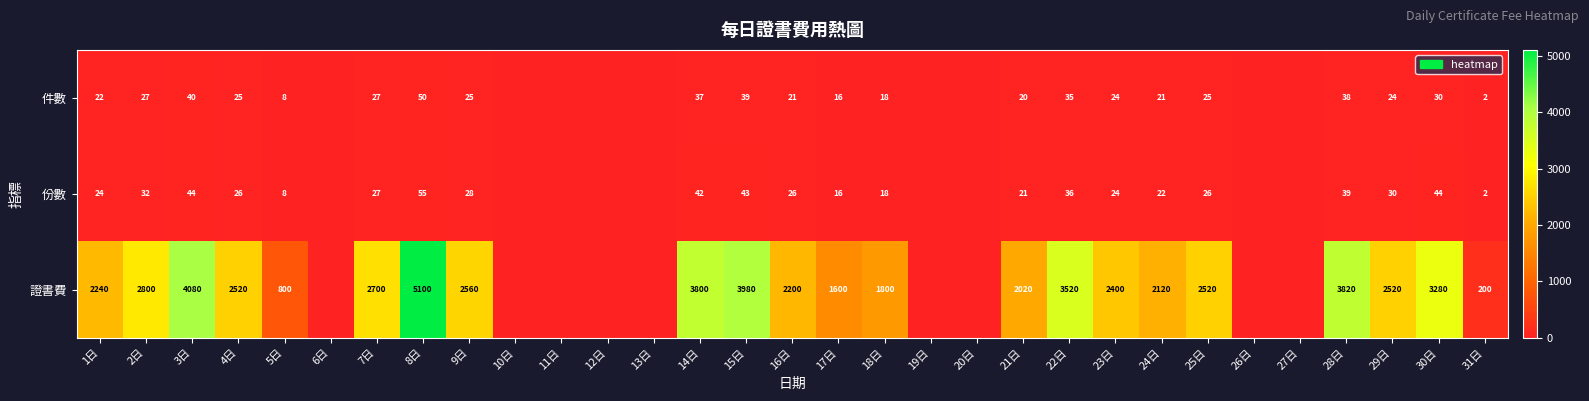

The value of 件數 at 2日 is 47. True or false?

False